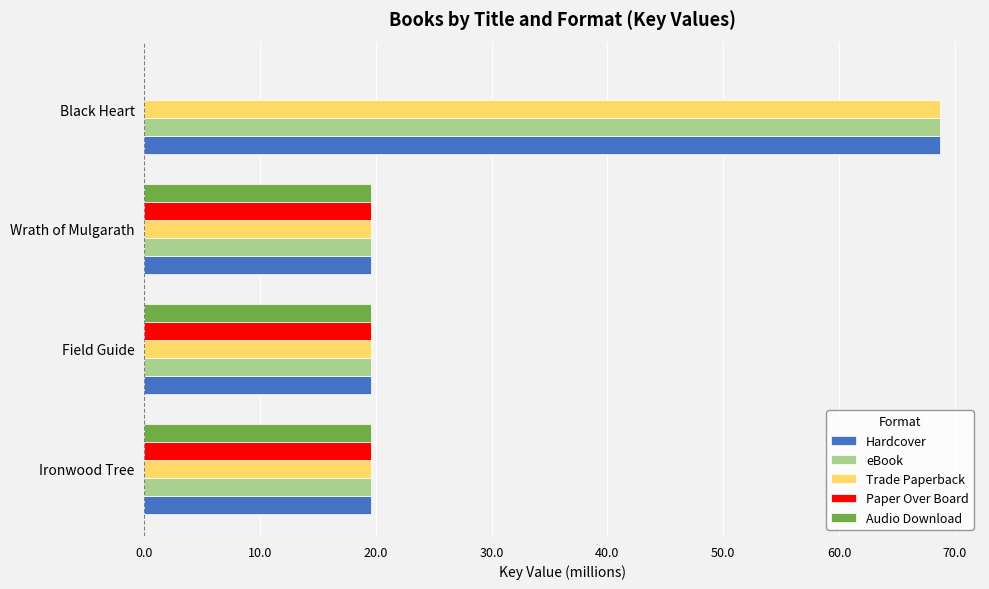

What are all the series names shown in the legend?

Hardcover, eBook, Trade Paperback, Paper Over Board, Audio Download